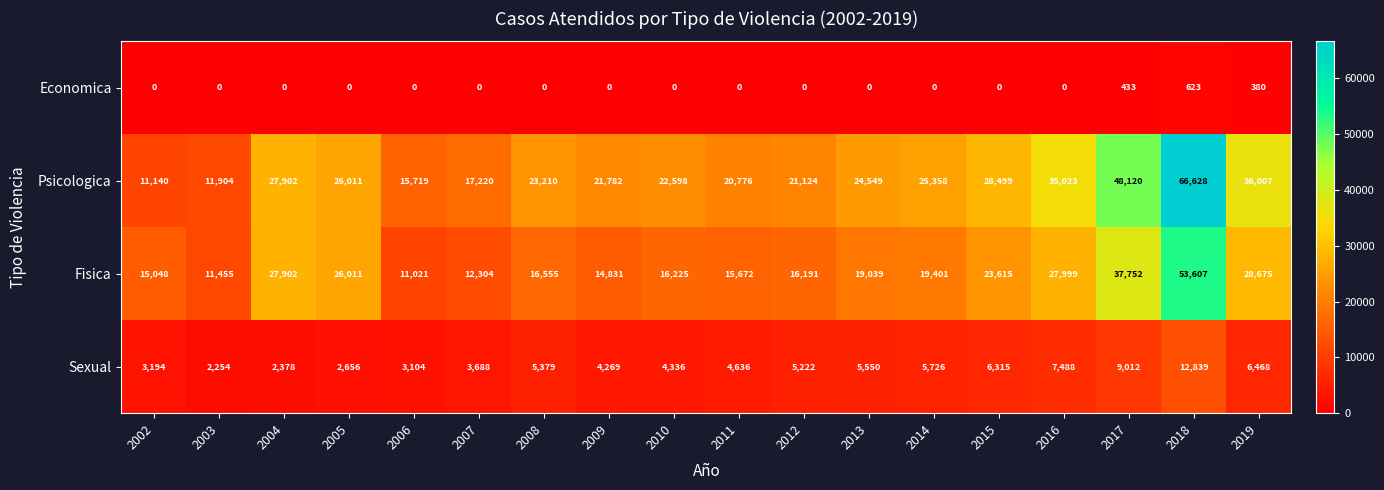

Which series has the largest range (max minus min)?

Psicologica